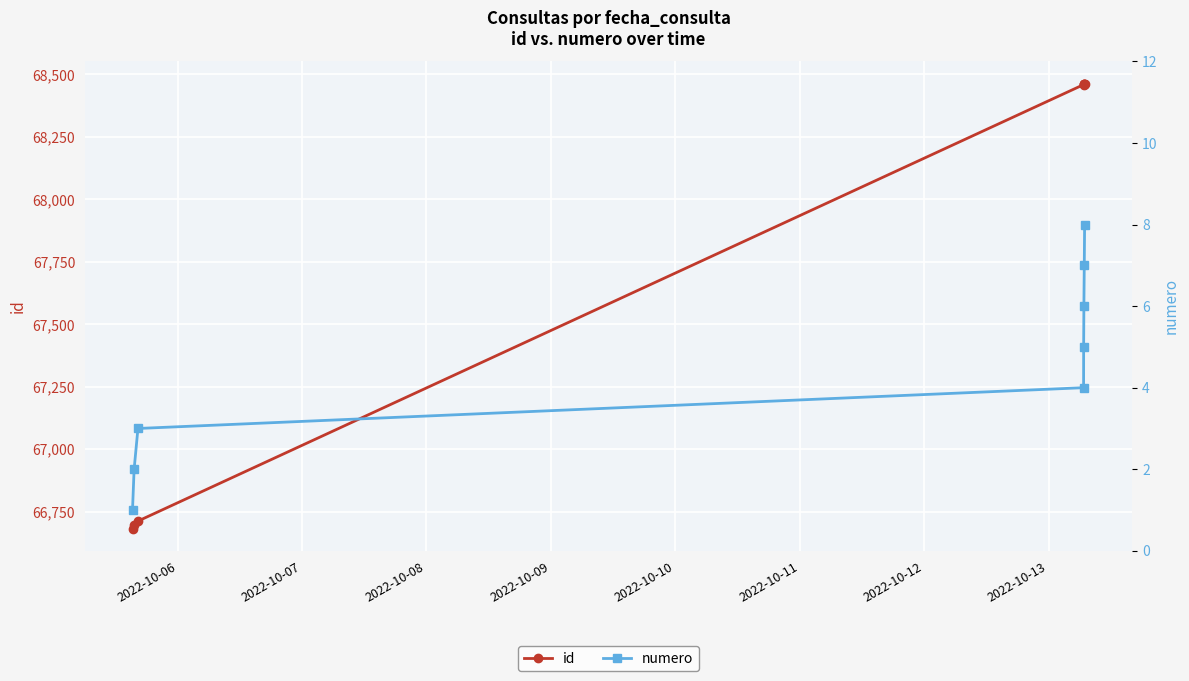

What is the difference between the second highest and second lowest values in the numero series?

5